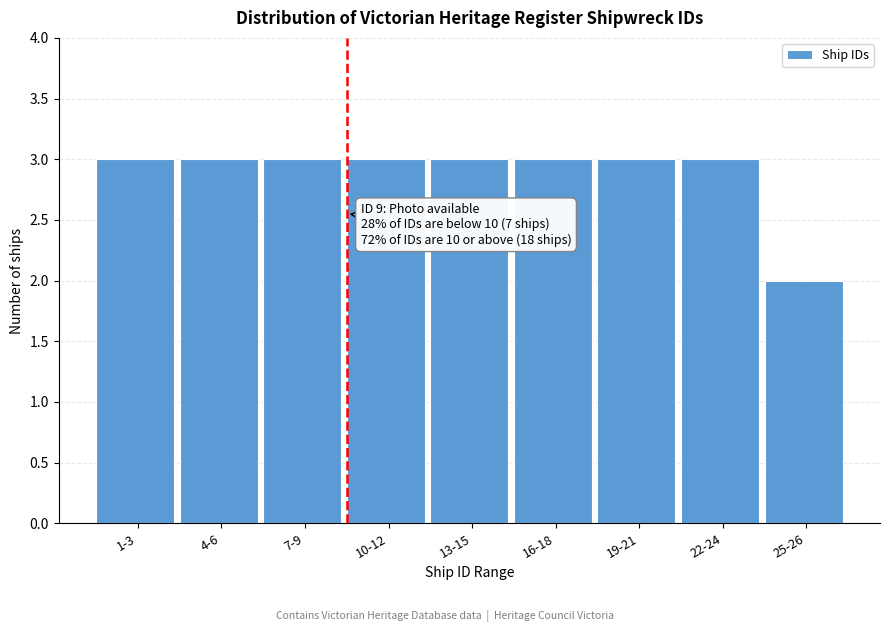

Reading left to right, list all the values displayed in this chart.

1-3=3	4-6=3	7-9=3	10-12=3	13-15=3	16-18=3	19-21=3	22-24=3	25-26=2